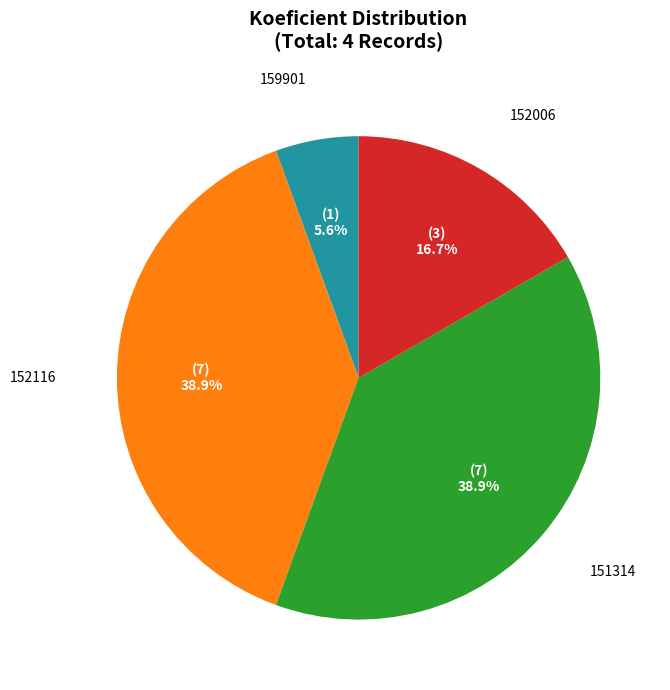

How many segments does this pie chart have?

4